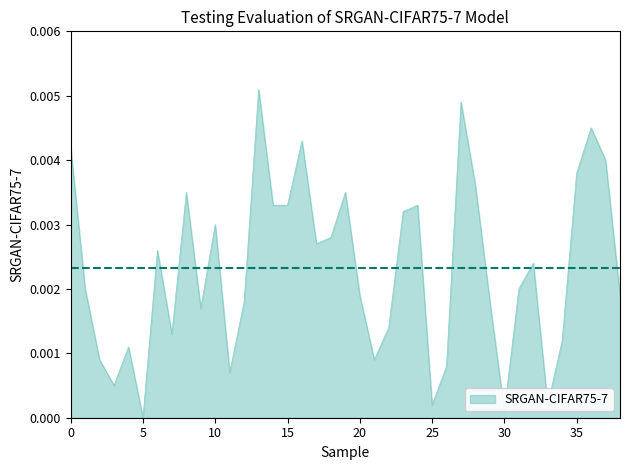

Does the chart have visible grid lines?

No